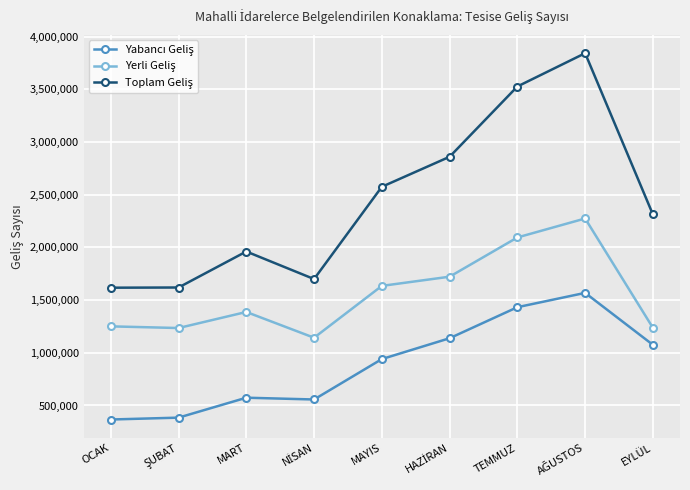

How many lines are shown in the chart?

3